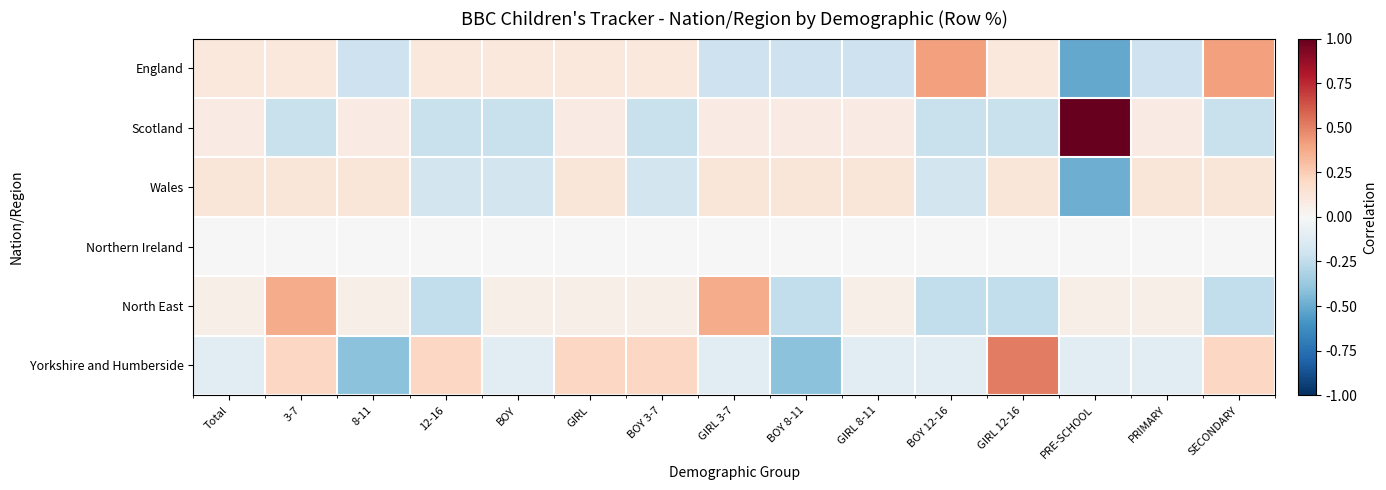

Reading left to right, what are all the values shown in this chart?

England: Total=0.1	3-7=0.1	8-11=-0.2	12-16=0.1	BOY=0.1	GIRL=0.1	BOY 3-7=0.1	GIRL 3-7=-0.2	BOY 8-11=-0.2	GIRL 8-11=-0.2	BOY 12-16=0.4	GIRL 12-16=0.1	PRE-SCHOOL=-0.5	PRIMARY=-0.2	SECONDARY=0.4
Scotland: Total=0.1	3-7=-0.2	8-11=0.1	12-16=-0.2	BOY=-0.2	GIRL=0.1	BOY 3-7=-0.2	GIRL 3-7=0.1	BOY 8-11=0.1	GIRL 8-11=0.1	BOY 12-16=-0.2	GIRL 12-16=-0.2	PRE-SCHOOL=1.0	PRIMARY=0.1	SECONDARY=-0.2
Wales: Total=0.1	3-7=0.1	8-11=0.1	12-16=-0.2	BOY=-0.2	GIRL=0.1	BOY 3-7=-0.2	GIRL 3-7=0.1	BOY 8-11=0.1	GIRL 8-11=0.1	BOY 12-16=-0.2	GIRL 12-16=0.1	PRE-SCHOOL=-0.5	PRIMARY=0.1	SECONDARY=0.1
Northern Ireland: Total=-0.0	3-7=-0.0	8-11=-0.0	12-16=-0.0	BOY=-0.0	GIRL=-0.0	BOY 3-7=-0.0	GIRL 3-7=-0.0	BOY 8-11=-0.0	GIRL 8-11=-0.0	BOY 12-16=-0.0	GIRL 12-16=-0.0	PRE-SCHOOL=-0.0	PRIMARY=-0.0	SECONDARY=-0.0
North East: Total=0.1	3-7=0.4	8-11=0.1	12-16=-0.2	BOY=0.1	GIRL=0.1	BOY 3-7=0.1	GIRL 3-7=0.4	BOY 8-11=-0.2	GIRL 8-11=0.1	BOY 12-16=-0.2	GIRL 12-16=-0.2	PRE-SCHOOL=0.1	PRIMARY=0.1	SECONDARY=-0.2
Yorkshire and Humberside: Total=-0.1	3-7=0.2	8-11=-0.4	12-16=0.2	BOY=-0.1	GIRL=0.2	BOY 3-7=0.2	GIRL 3-7=-0.1	BOY 8-11=-0.4	GIRL 8-11=-0.1	BOY 12-16=-0.1	GIRL 12-16=0.5	PRE-SCHOOL=-0.1	PRIMARY=-0.1	SECONDARY=0.2